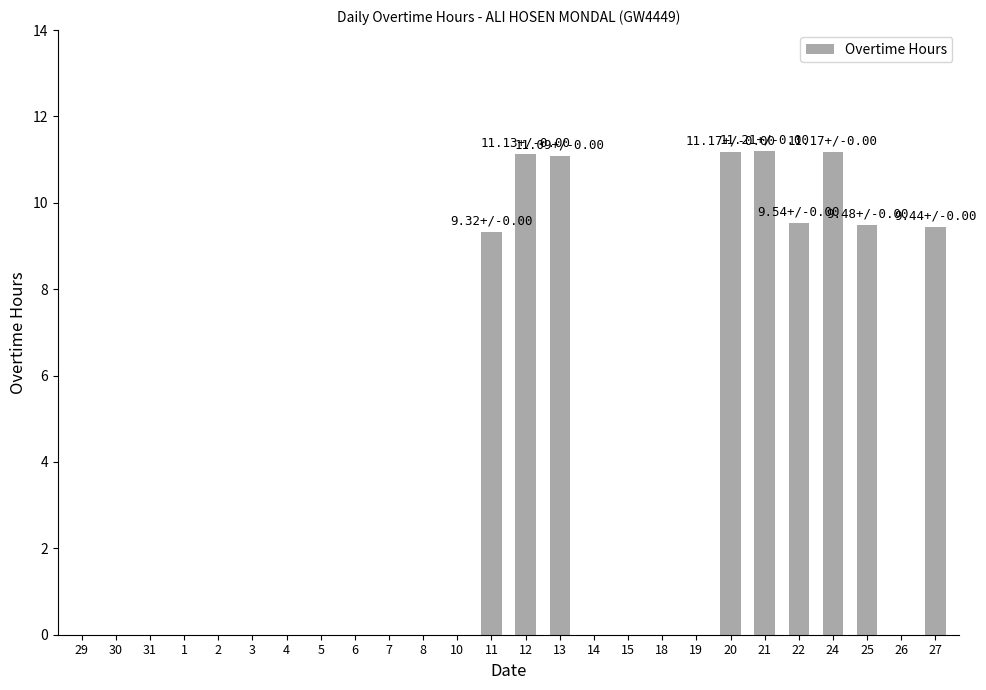

The value at 1 is -5.0. True or false?

False